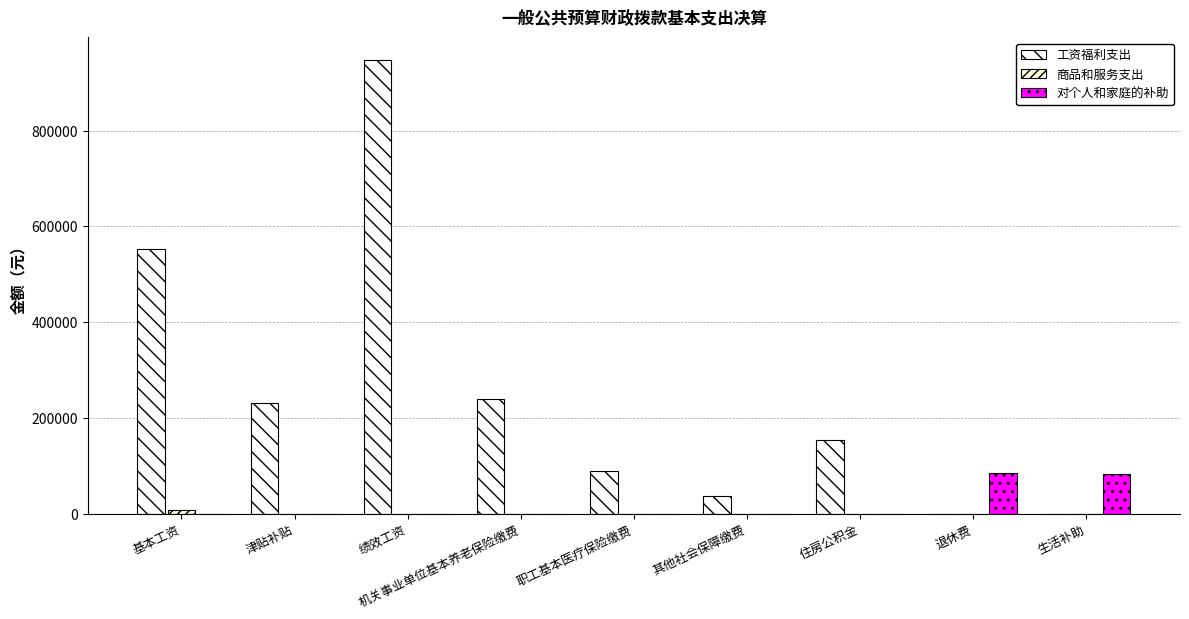

How many groups of bars are there?

9